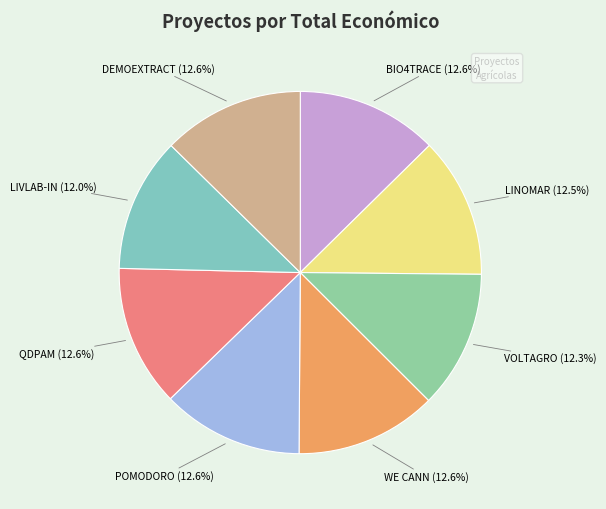

To the nearest percent, what is the average slice percentage?

12%